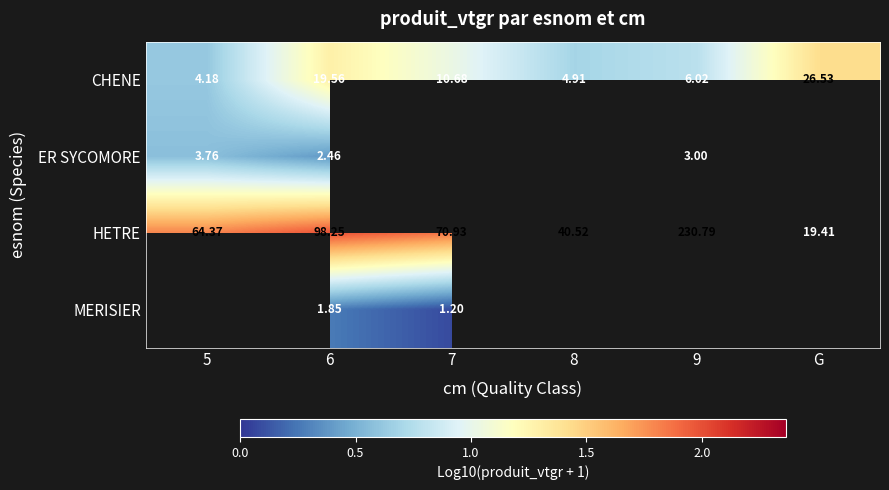

How many values in the HETRE series are below 70?

3